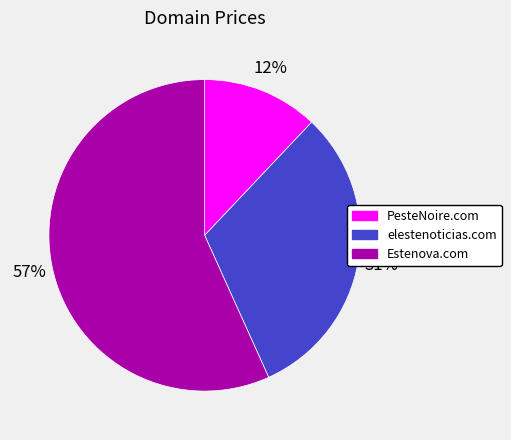

Is it true that Estenova.com is 57% of the pie?

True